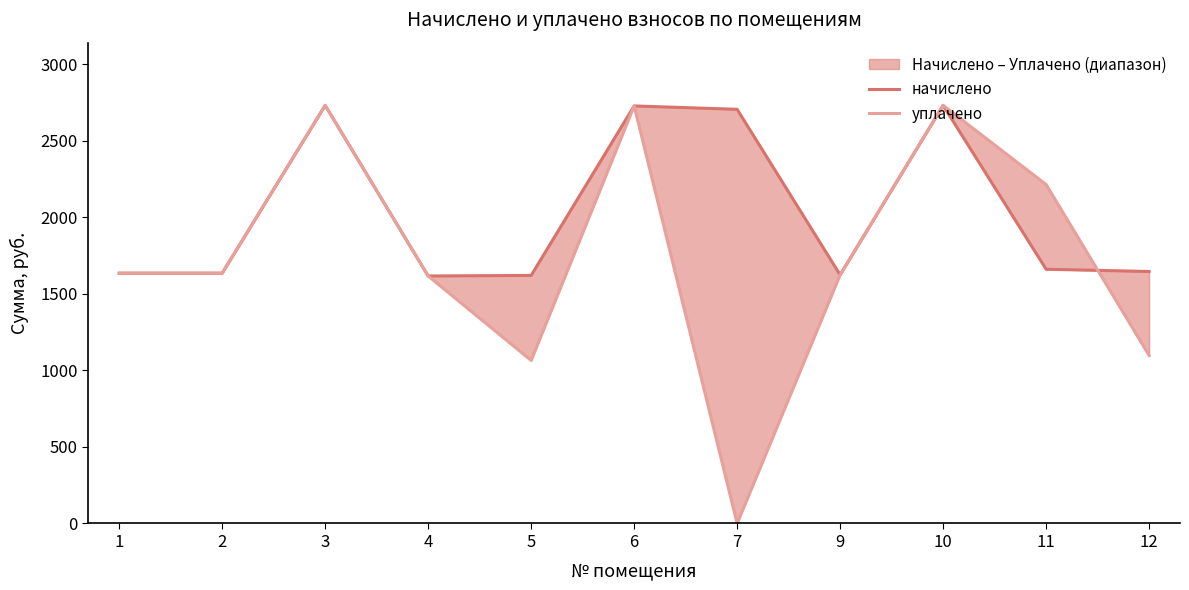

How many values in the начислено series exceed 1646?

6